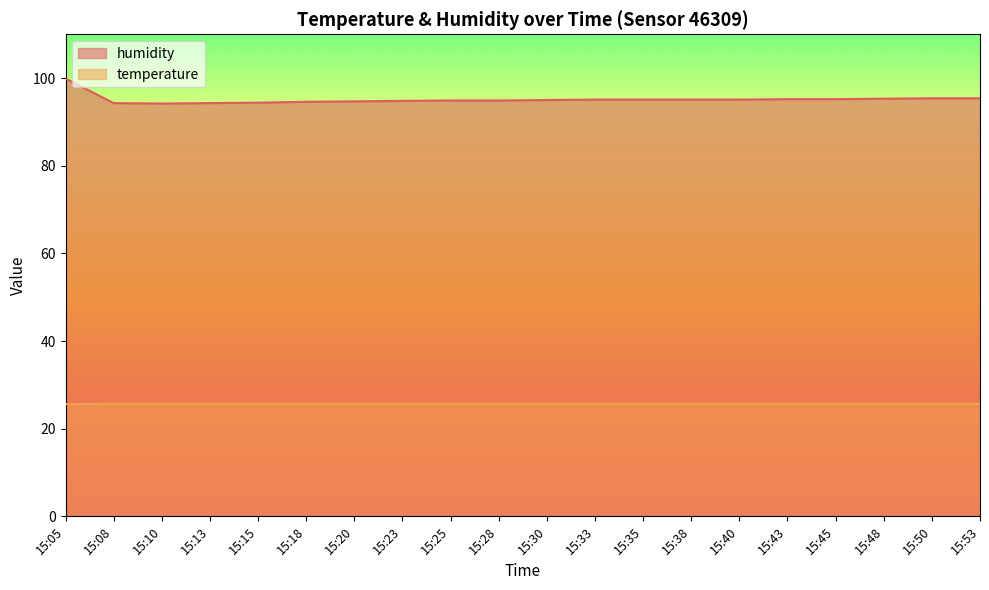

Which series has the largest total across all categories?

humidity